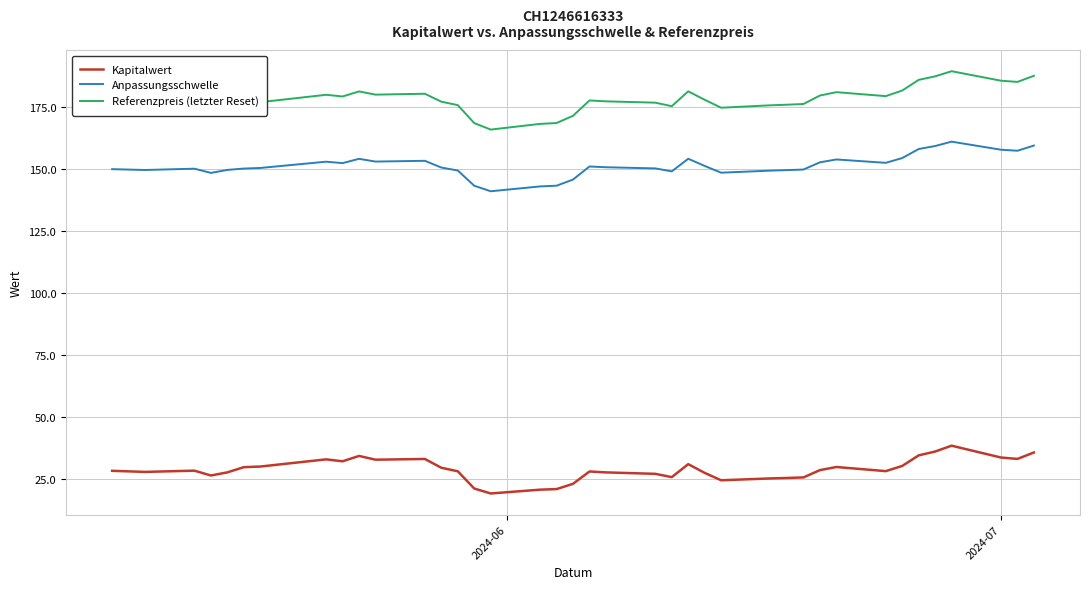

Which series has the widest spread of values?

Referenzpreis (letzter Reset)